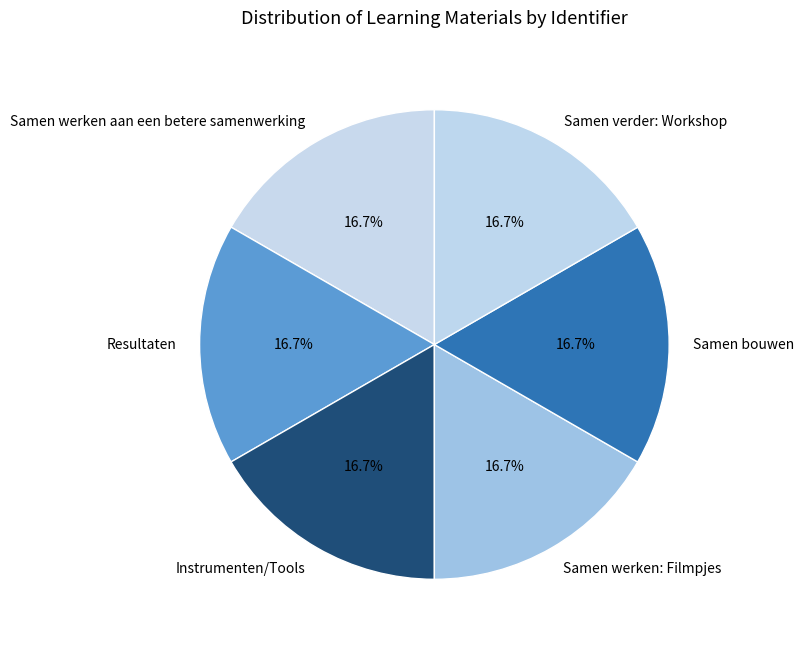

Is there a majority slice in this chart?

No